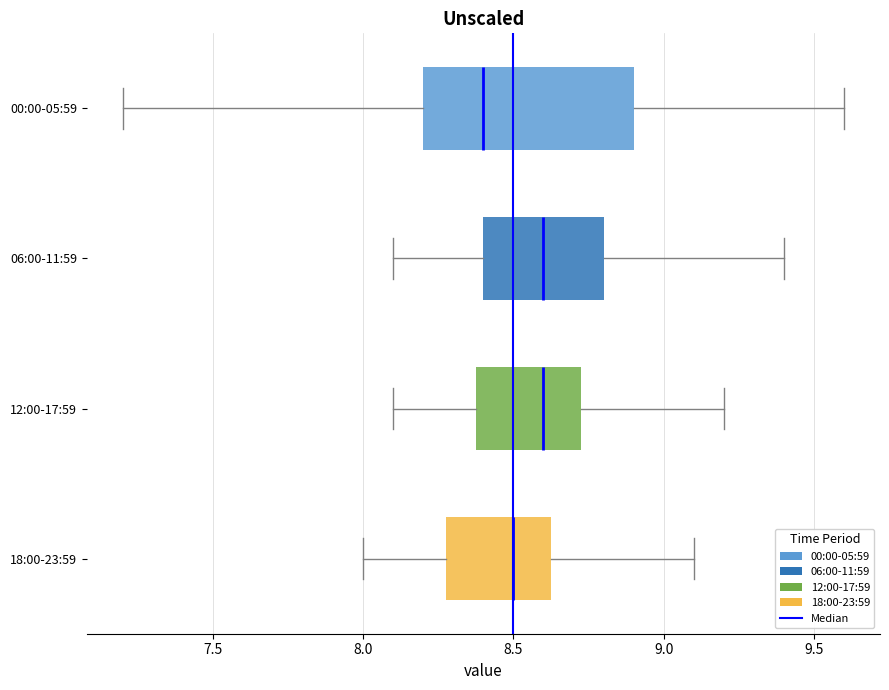

Reading bottom to top, transcribe this box plot: for each box, give where its median line is, the range the box spans, and where its two whiskers end, as read against the x-axis. The values are not printed on the chart, so give them approximately, as read against the axis.

18:00-23:59: median 8.50, box 8.30 to 8.65, whiskers 8.00 to 9.10
12:00-17:59: median 8.60, box 8.40 to 8.75, whiskers 8.10 to 9.20
06:00-11:59: median 8.60, box 8.40 to 8.80, whiskers 8.10 to 9.40
00:00-05:59: median 8.40, box 8.20 to 8.90, whiskers 7.20 to 9.60